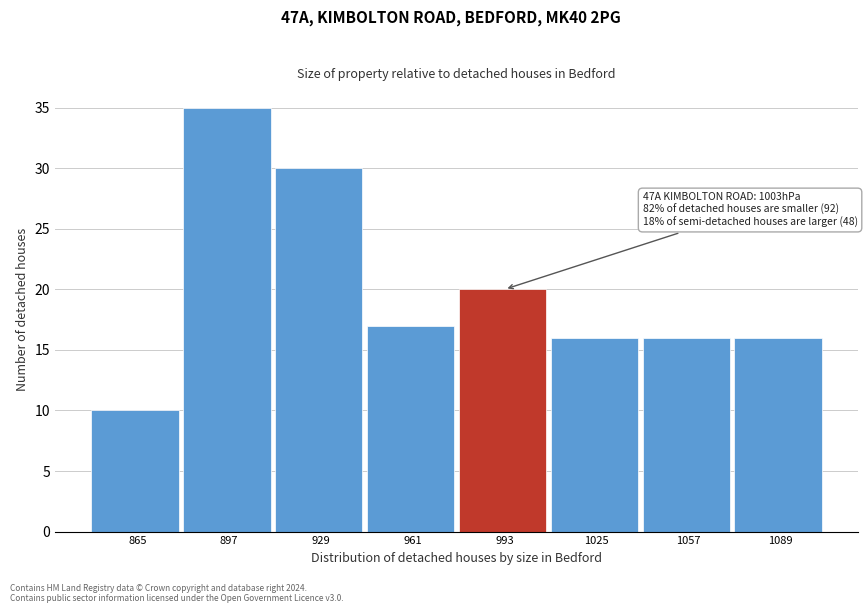

Reading left to right, list all the values displayed in this chart.

10	35	30	17	20	16	16	16